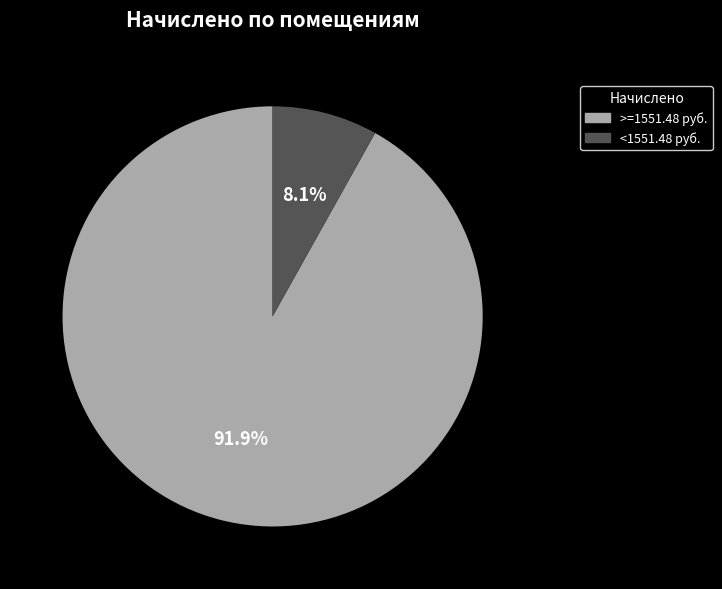

Count the number of slices in the pie.

2